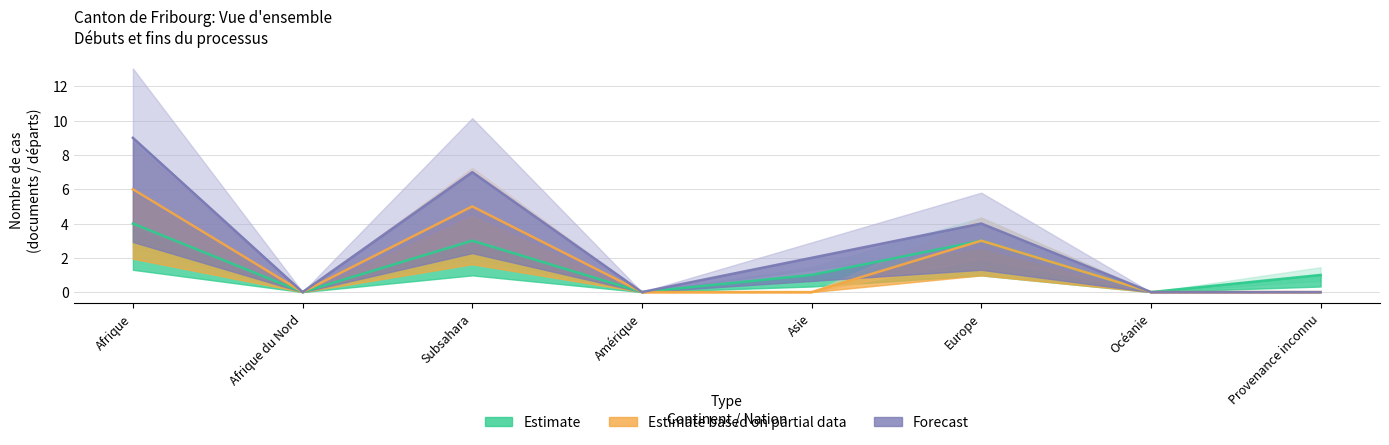

Is it true that Fins de l organisation du départ equals 6 at Océanie?

False